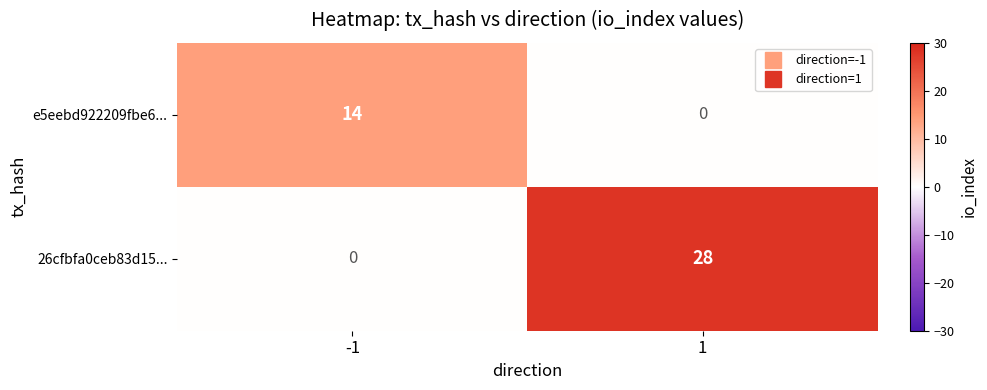

Rank the series at 1 from lowest to highest value.

e5eebd922209fbe6..., 26cfbfa0ceb83d15...